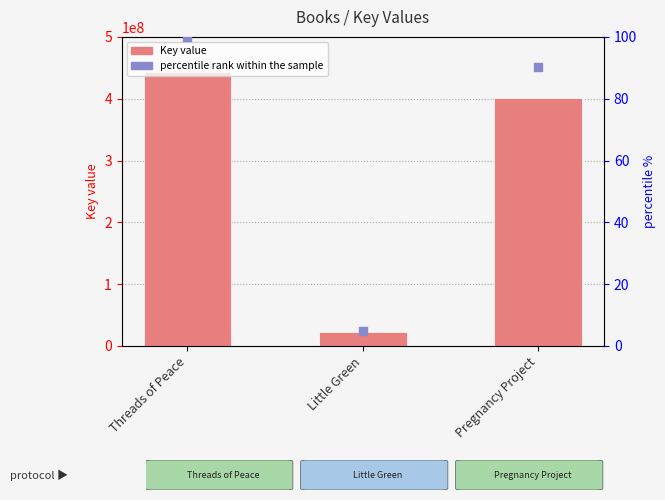

Which series contains the lowest Y value?

percentile rank within the sample